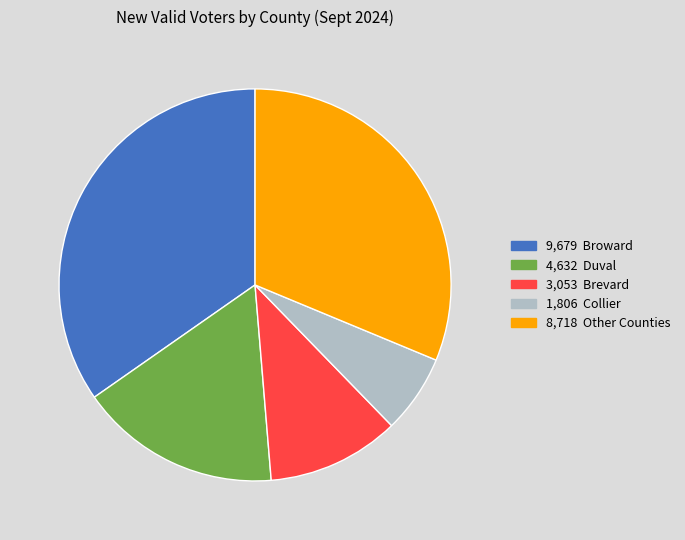

Is there a majority slice in this chart?

No